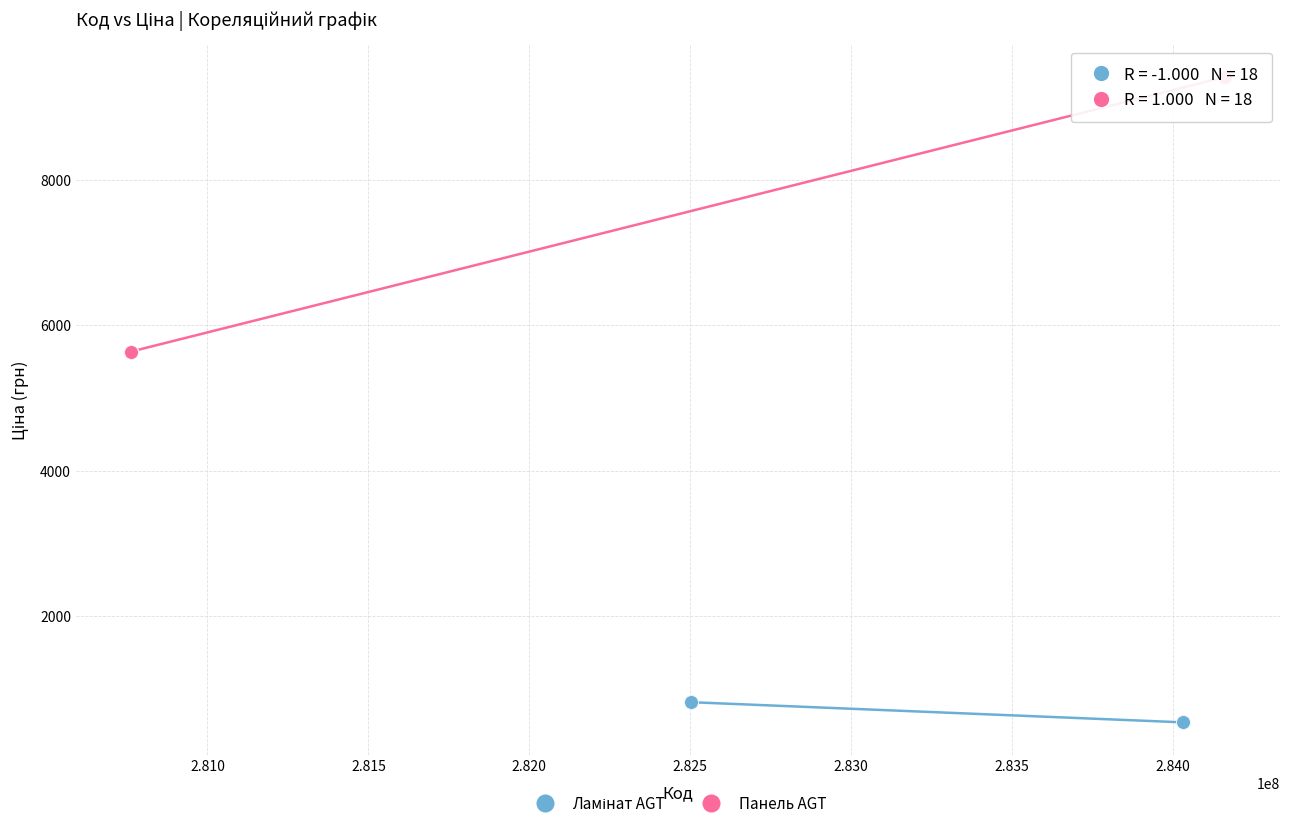

Which series contains the highest Y value?

Панель AGT